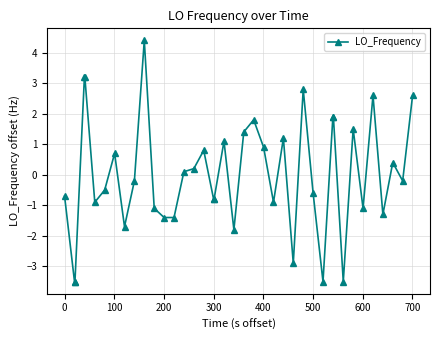

What is the value of the 6th point from the left?

-0.9